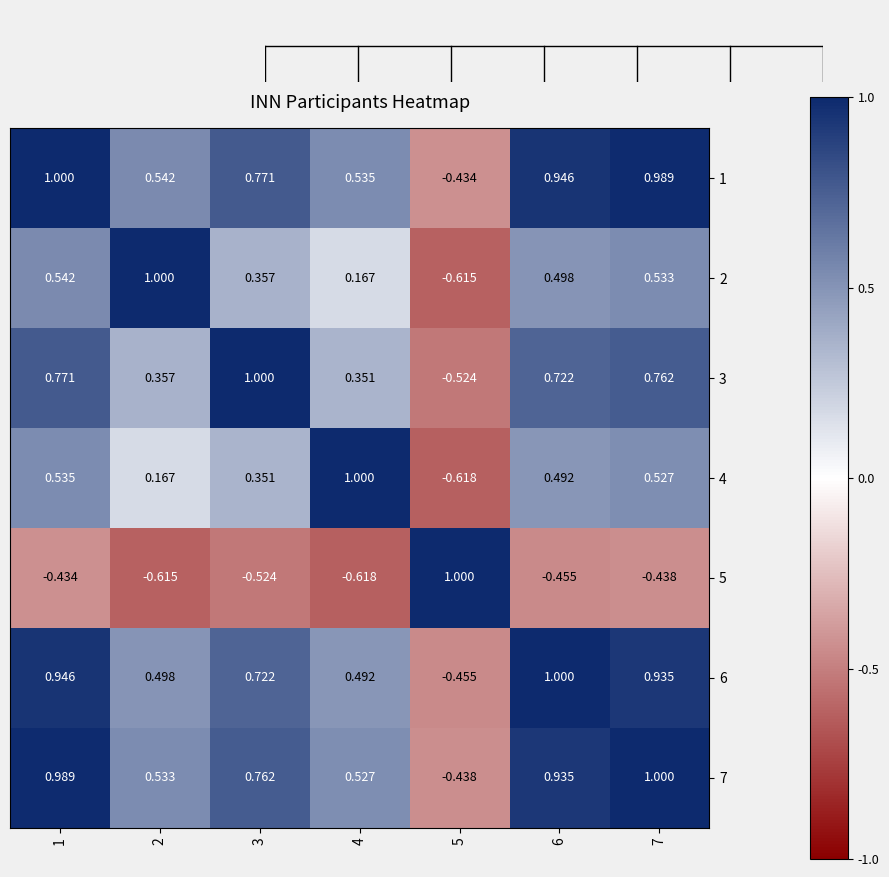

Is the value of 3 at 4 greater than the value of 6 at 5?

Yes